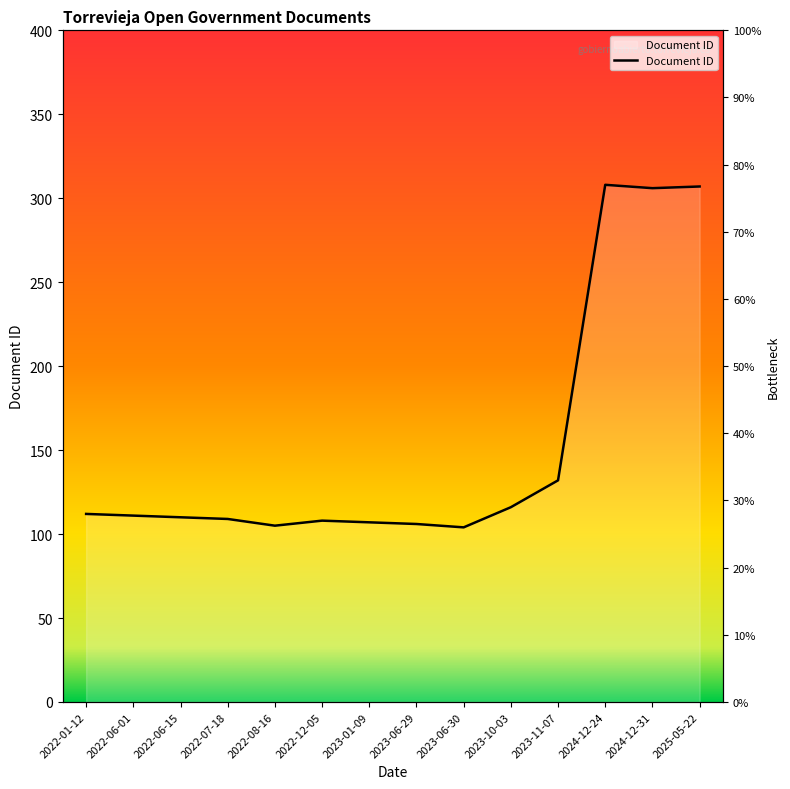

How many lines are shown in the chart?

1